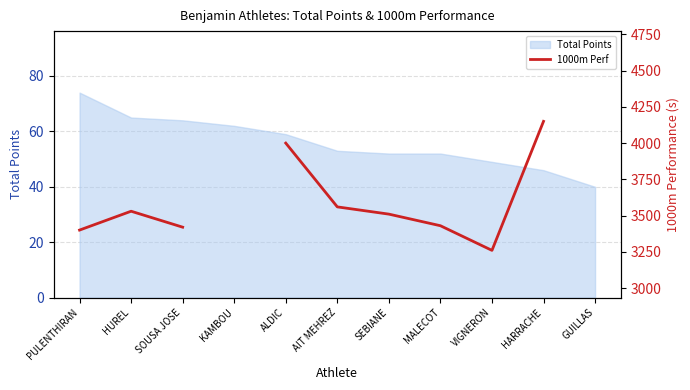

Which category has the highest value in the Total Points series?

PULENTHIRAN